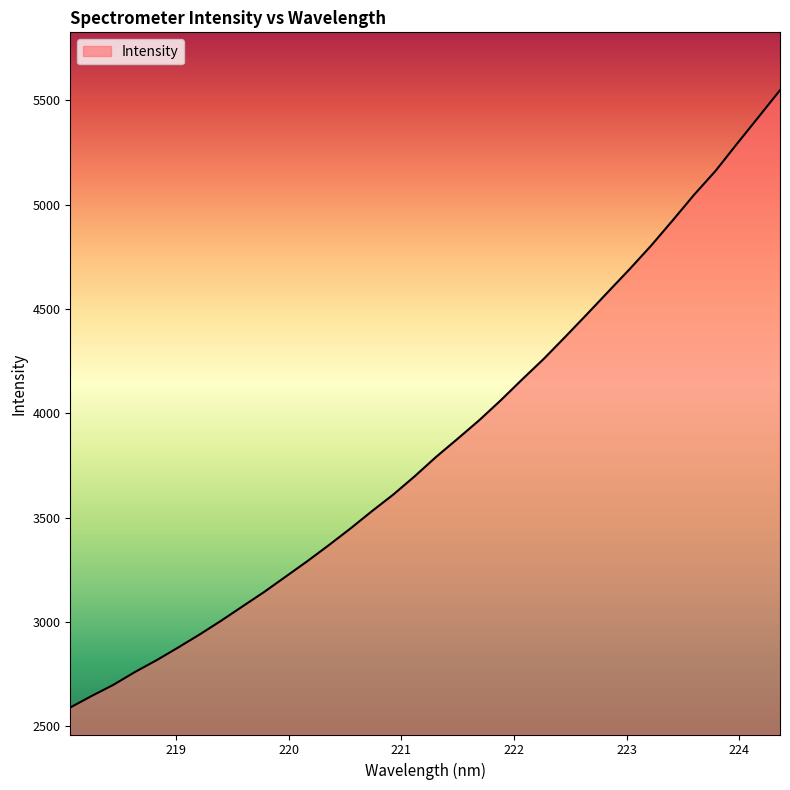

True or false: the data has more than 0 interior local peaks.

False